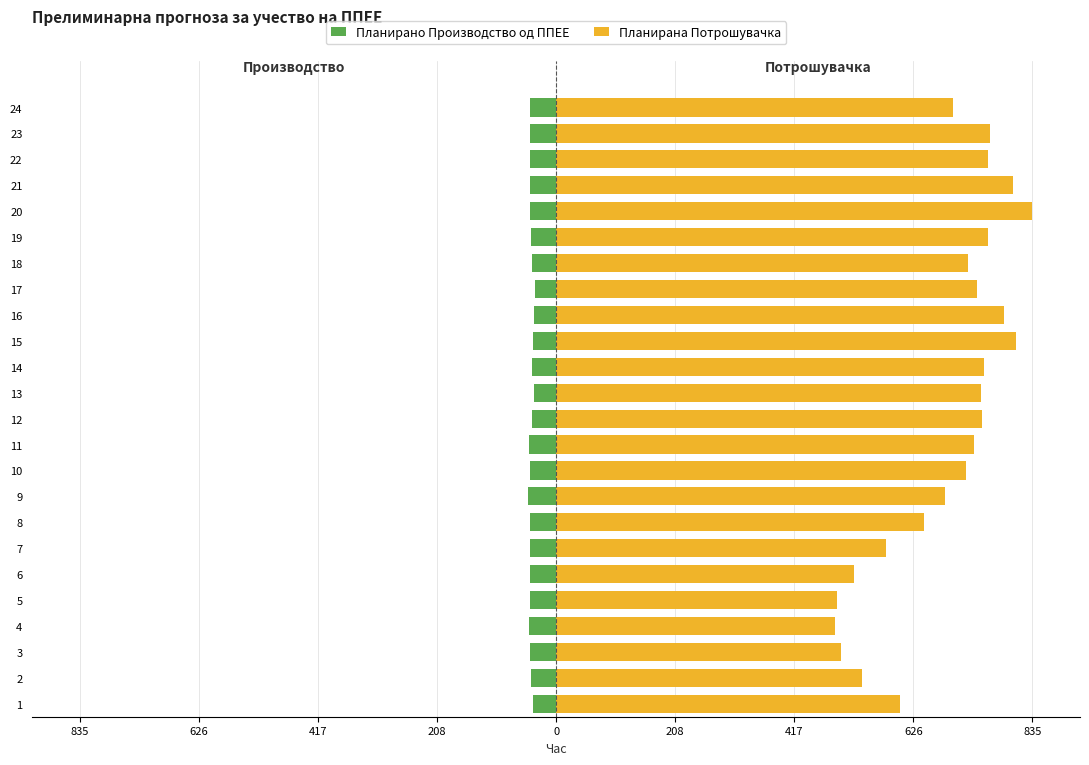

How many categories are shown in the chart?

24